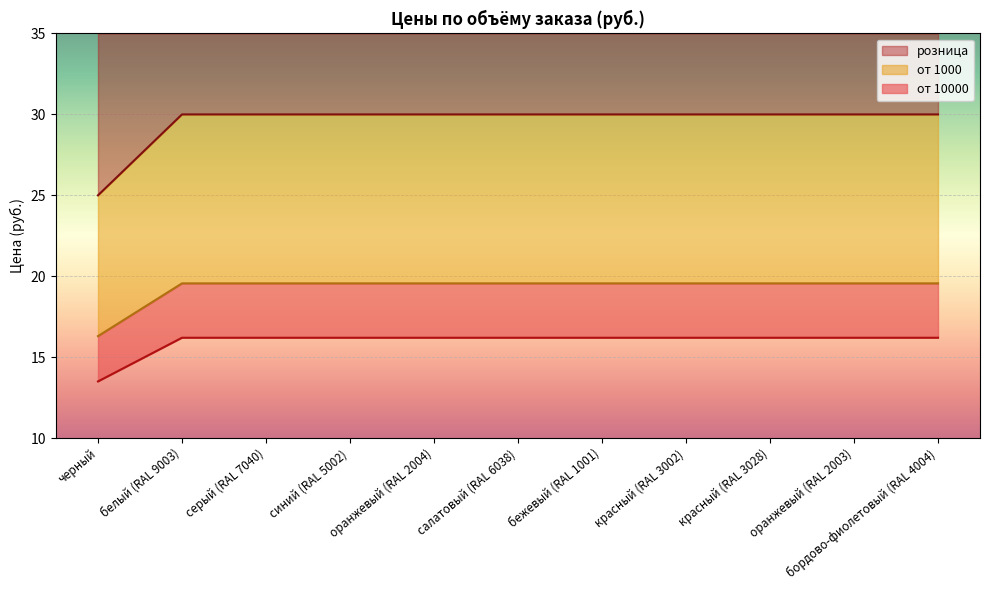

What is the minimum value for розница?

25